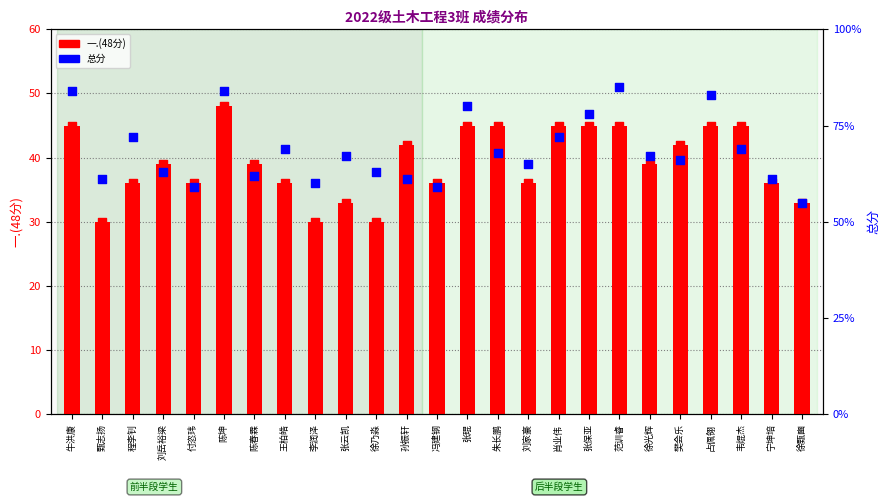

What are all the series names shown in the legend?

一.(48分), 总分